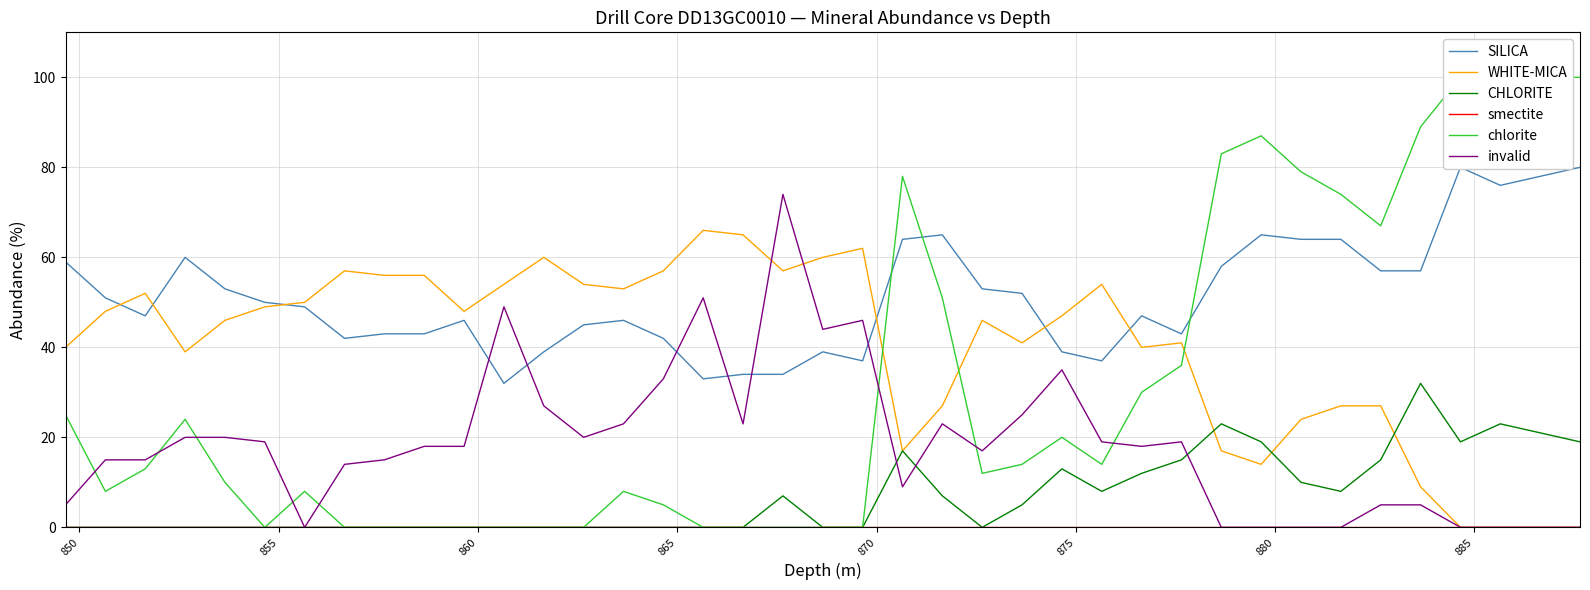

How many interior local peaks does the chlorite series have?

6